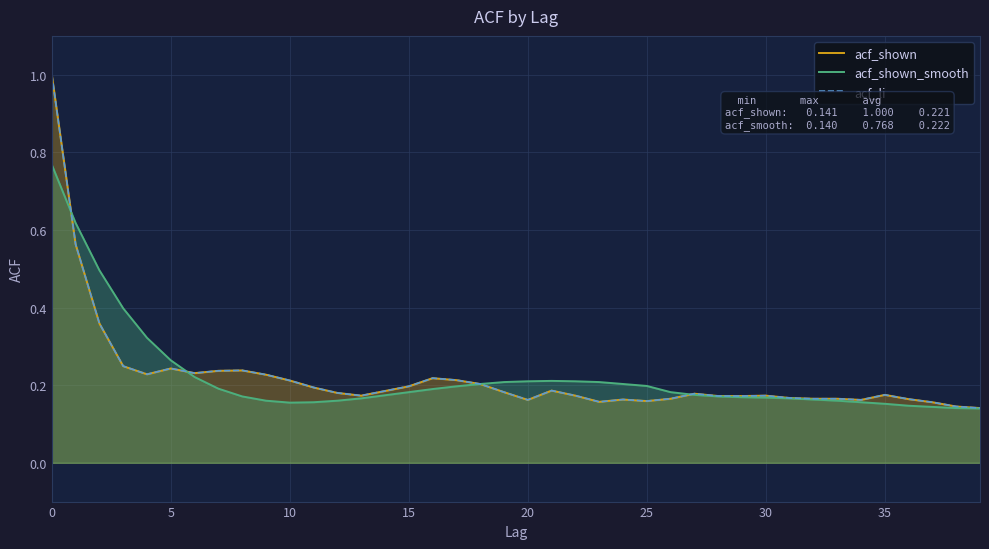

How many acf_li values are between 0 and 1?

40